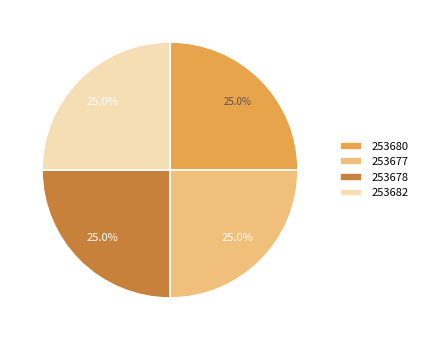

Does 253678 represent more than half of the total?

No